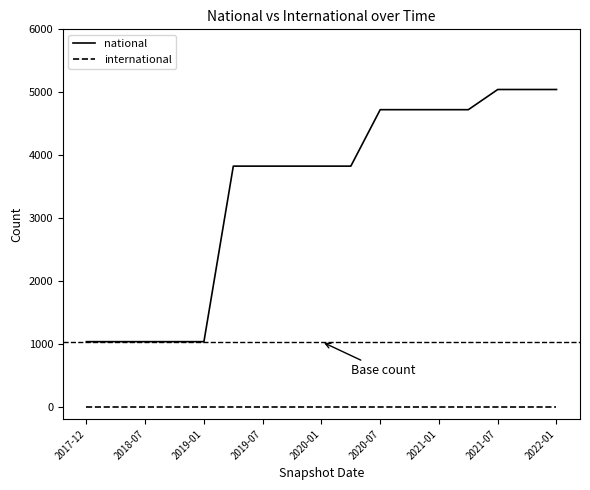

Reading left to right, what are all the values shown in this chart?

national: 1032	1032	1032	1032	1032	3824	3824	3824	3824	3824	4722	4722	4722	4722	5043	5043	5043
international: 0	0	0	0	0	0	0	0	0	0	0	0	0	0	0	0	0